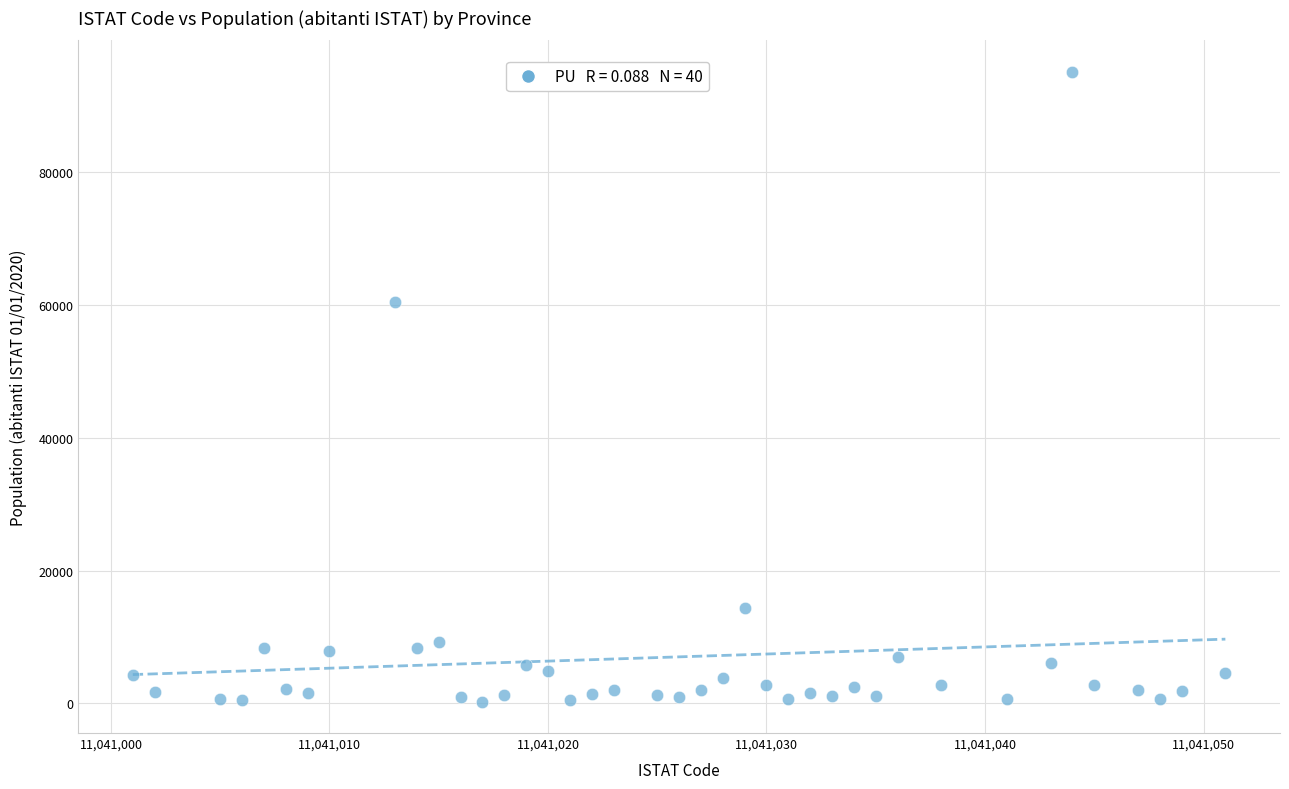

What Y value in the scatter plot is closest to 47719?

60411